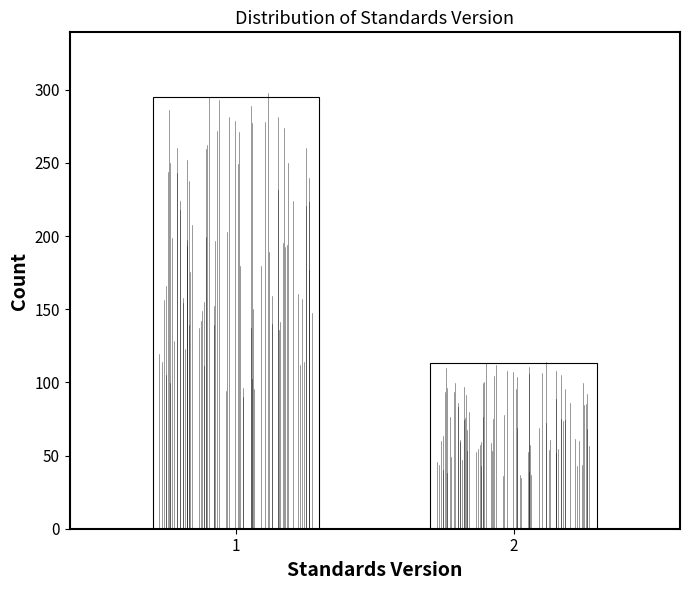

Reading left to right, extract all data points from this chart.

1=295	2=113